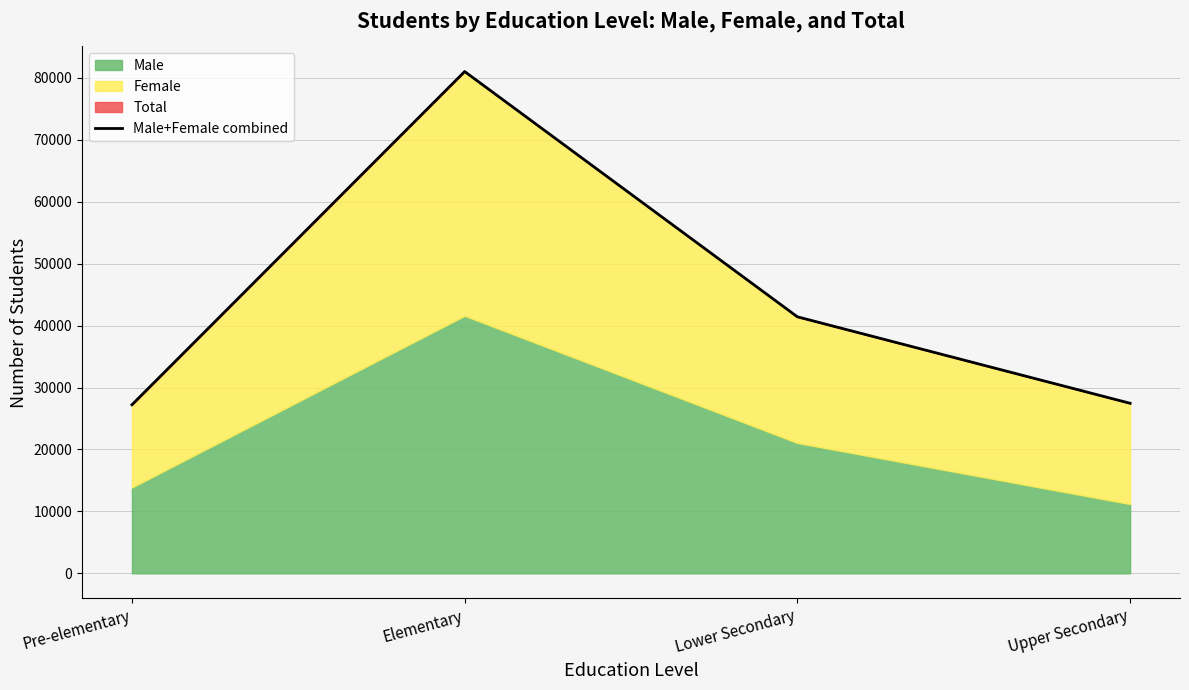

List the labels in order of value, largest first.

Elementary, Lower Secondary, Upper Secondary, Pre-elementary